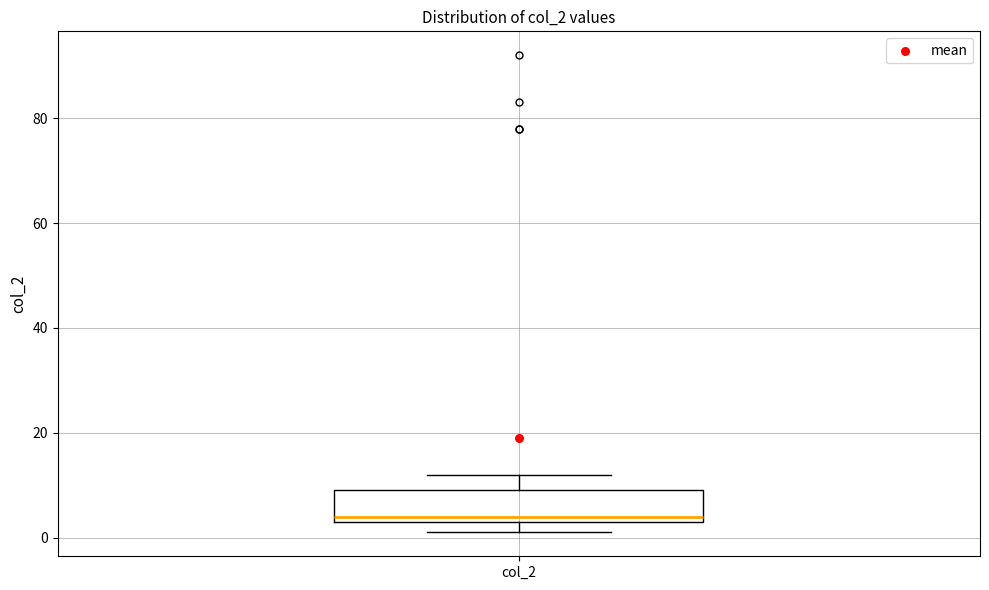

Read this box plot against the y-axis: the position of the median line, the range covered by the box, and the ends of both whiskers. The values are not printed on the chart, so give them approximately, as read against the axis.

median 4 (just above the box's lower edge), box 4 to 10, whiskers 2 to 12